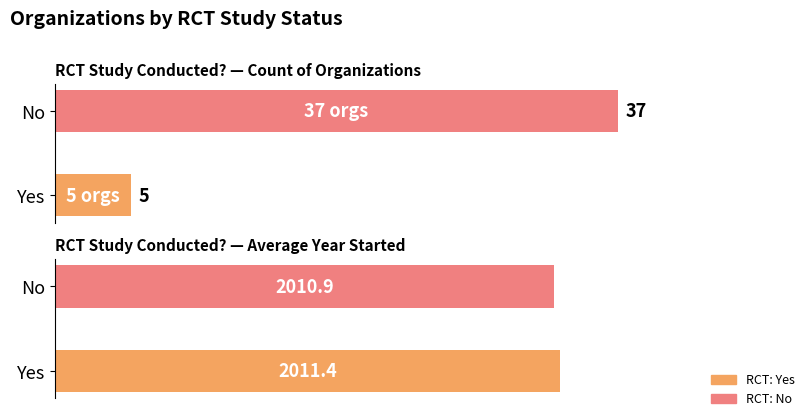

Is the value of Avg Year Started at No greater than the value of Count of Organizations at Yes?

Yes